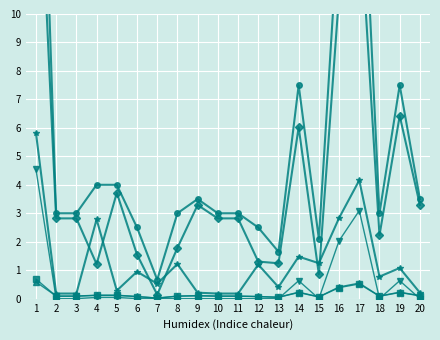

Which has a higher value, 5 or 1?

1